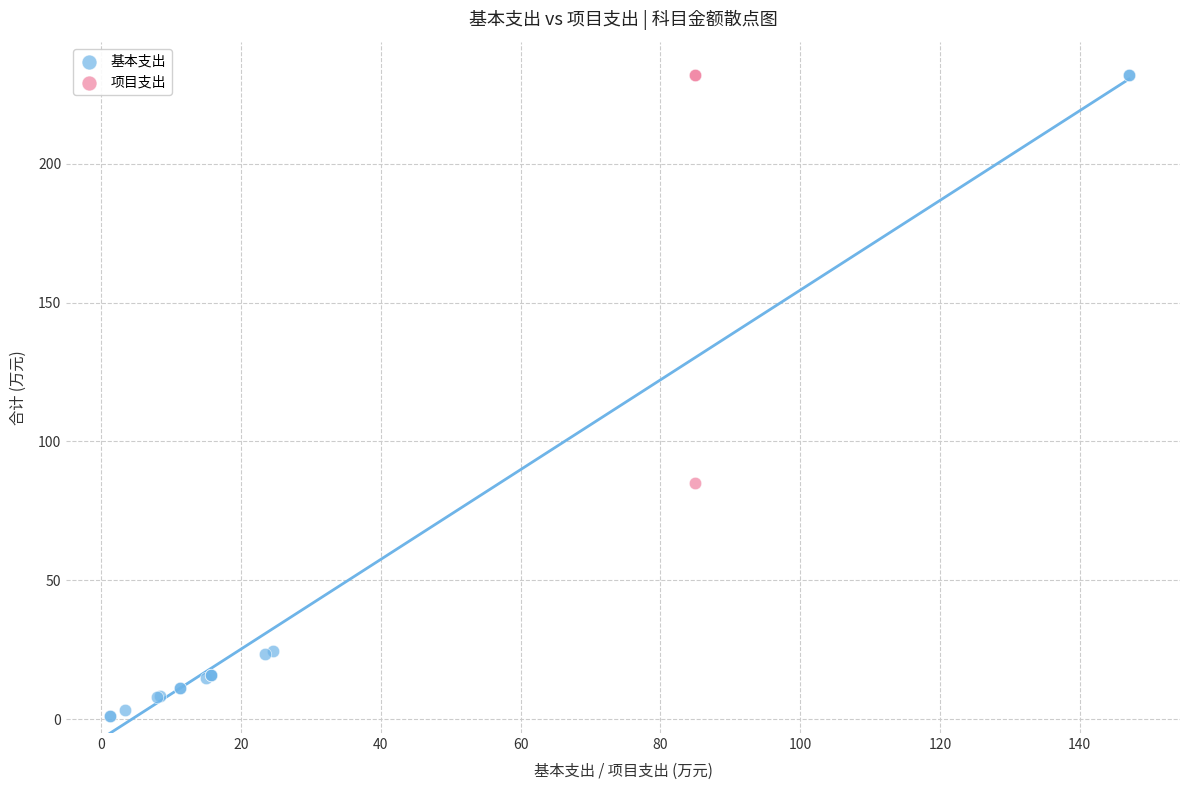

What are all the series names shown in the legend?

基本支出, 项目支出